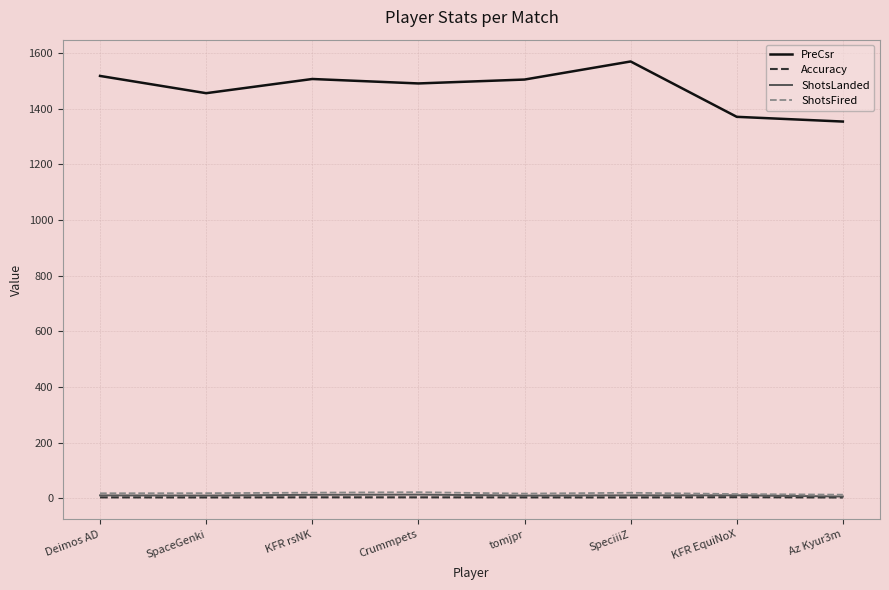

True or false: ShotsFired and PreCsr cross at least once.

False